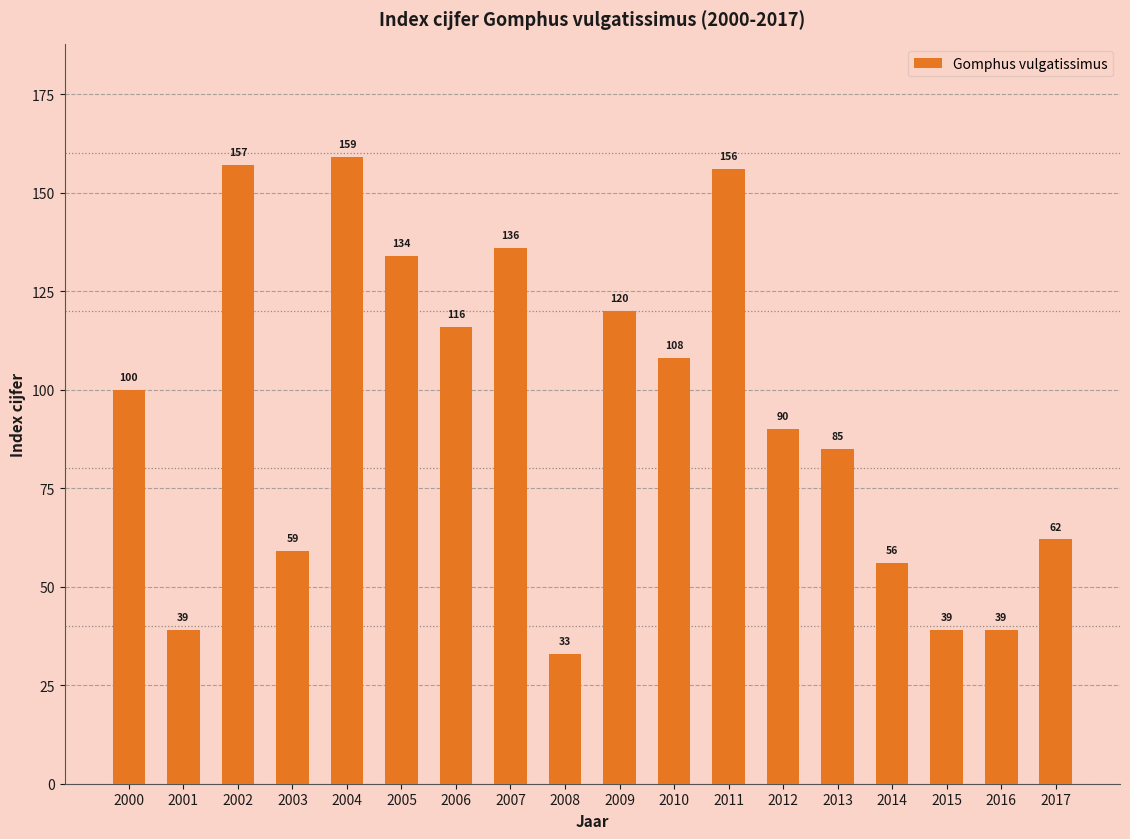

The value at 2013 is 42. True or false?

False